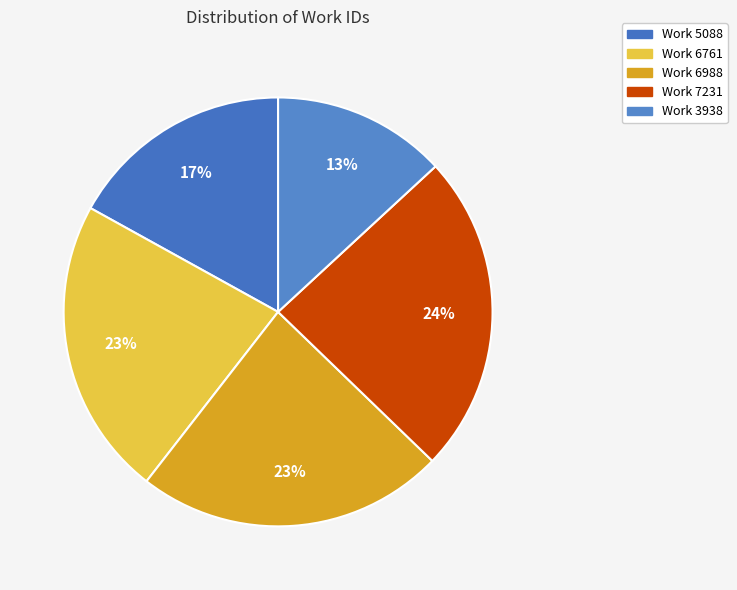

Is there a majority slice in this chart?

No